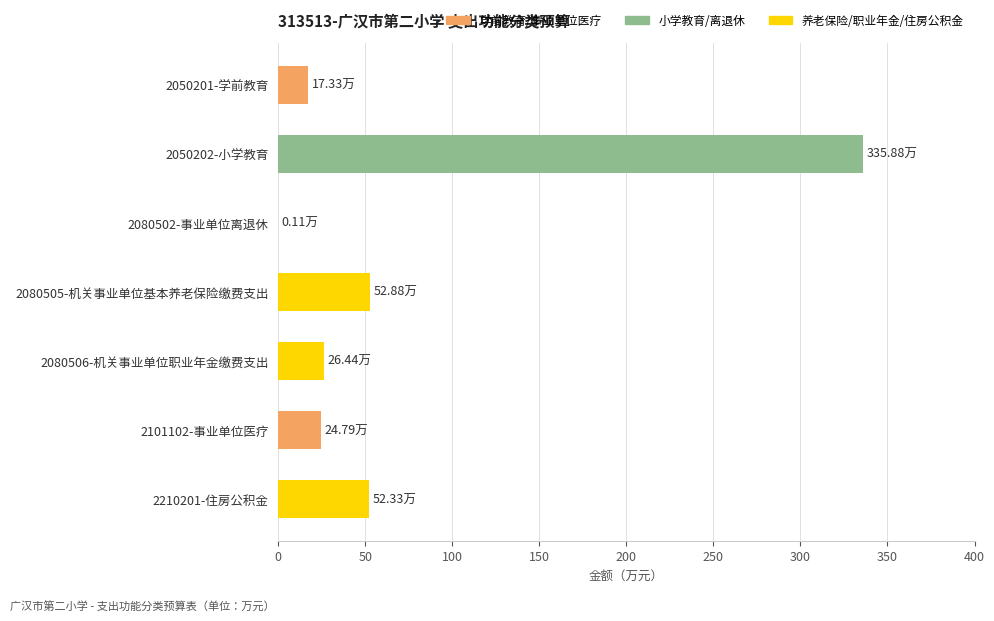

What is the ratio of the value at 2050201-学前教育 to the value at 2210201-住房公积金?

0.3